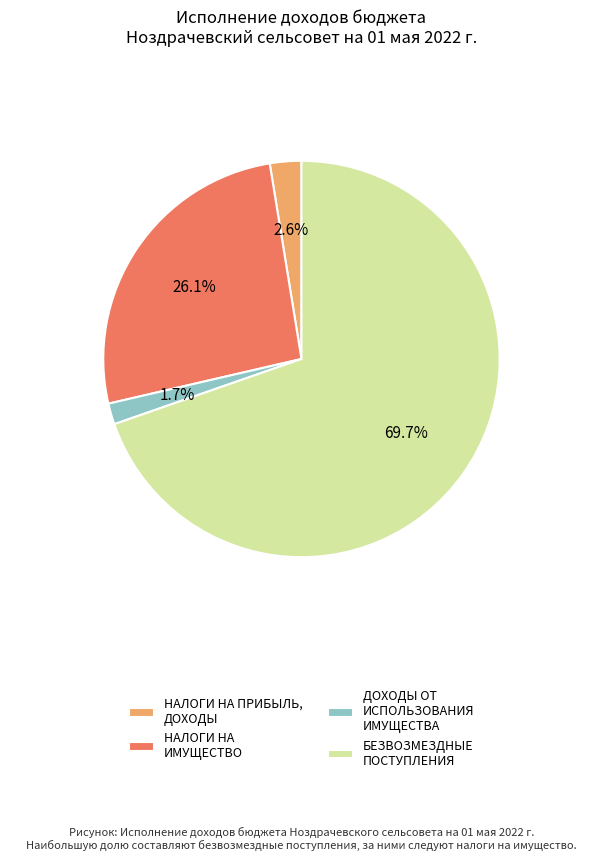

What is the total percentage of ДОХОДЫ ОТ ИСПОЛЬЗОВАНИЯ ИМУЩЕСТВА and НАЛОГИ НА ПРИБЫЛЬ, ДОХОДЫ?

4.3%